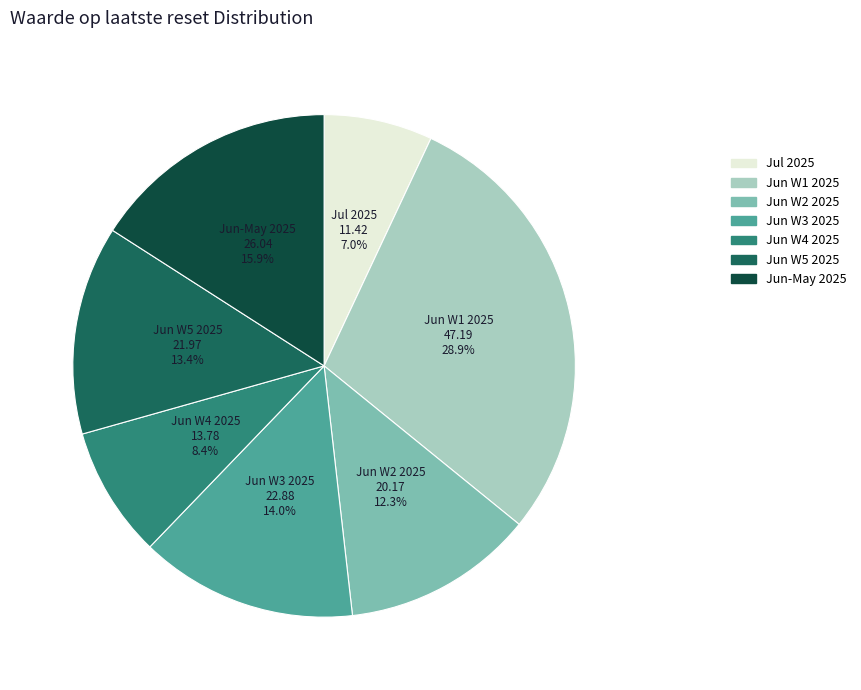

Is there a majority slice in this chart?

No